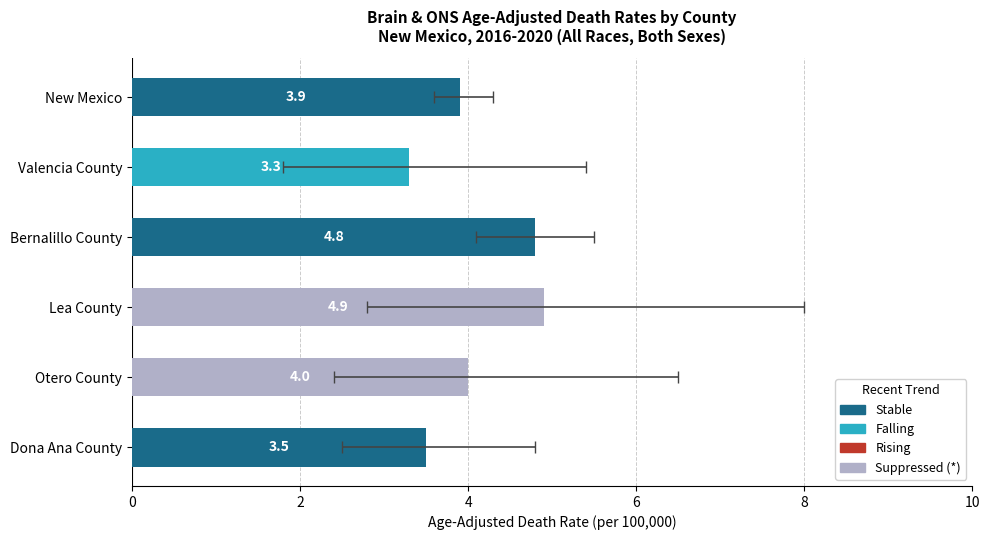

What are all the series names shown in the legend?

Stable, Falling, Rising, Suppressed (*)